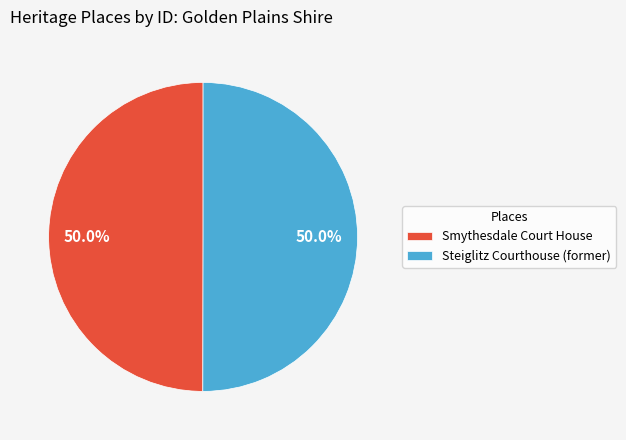

Combined, what portion of the pie is Smythesdale Court House and Steiglitz Courthouse (former)?

100.0%